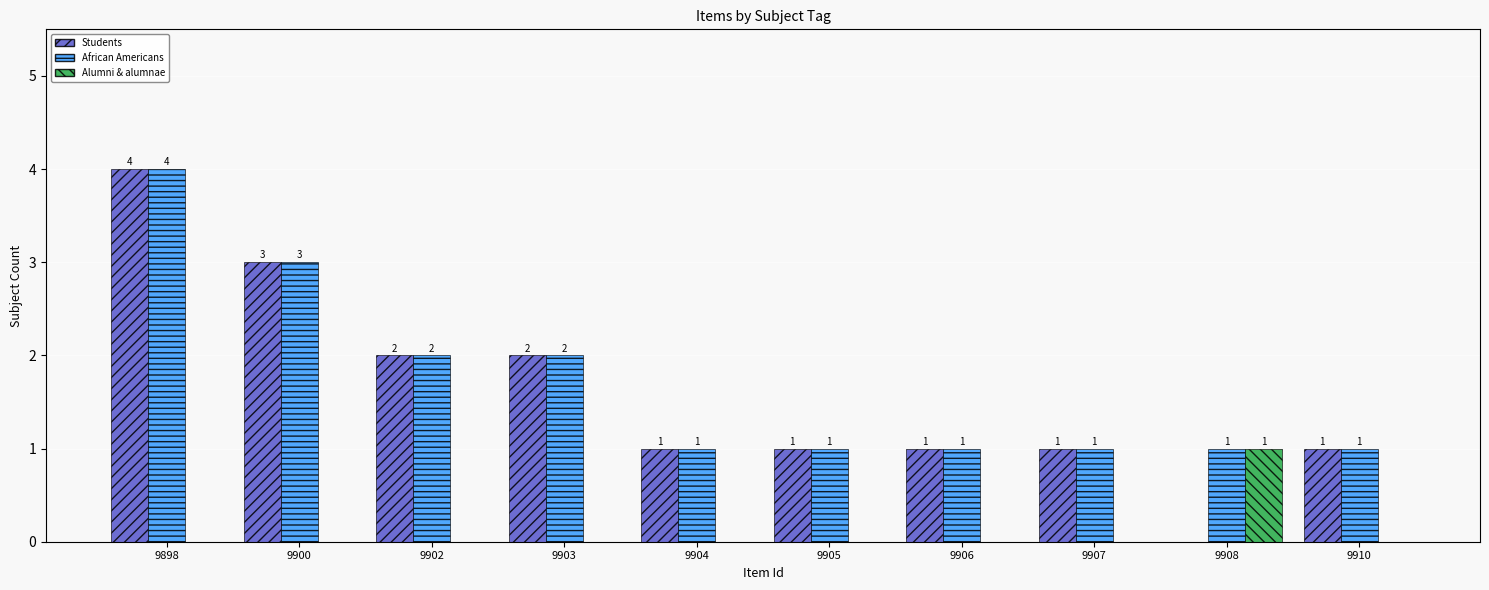

What is the sum of all African Americans values?

17